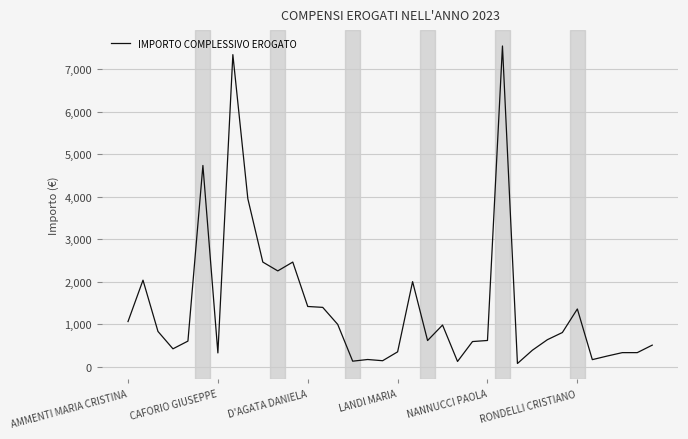

What is the maximum value shown in the chart?

7545.9